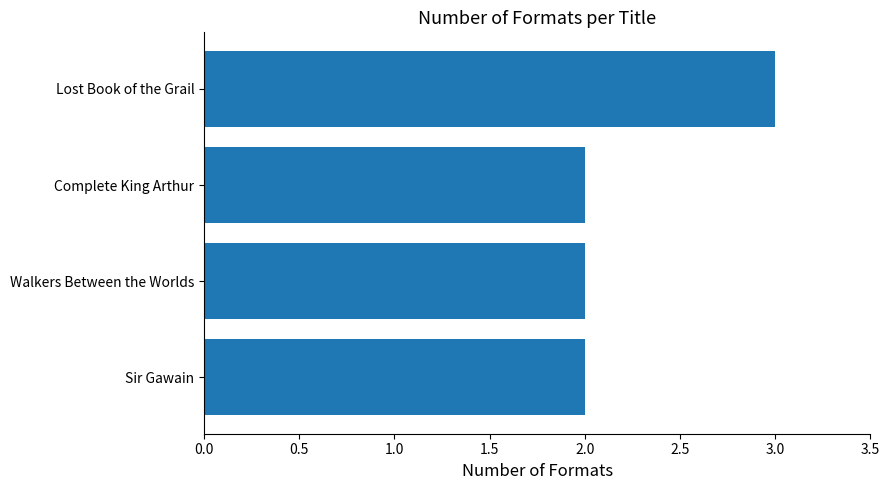

Is it true that the value at Lost Book of the Grail is 3?

True